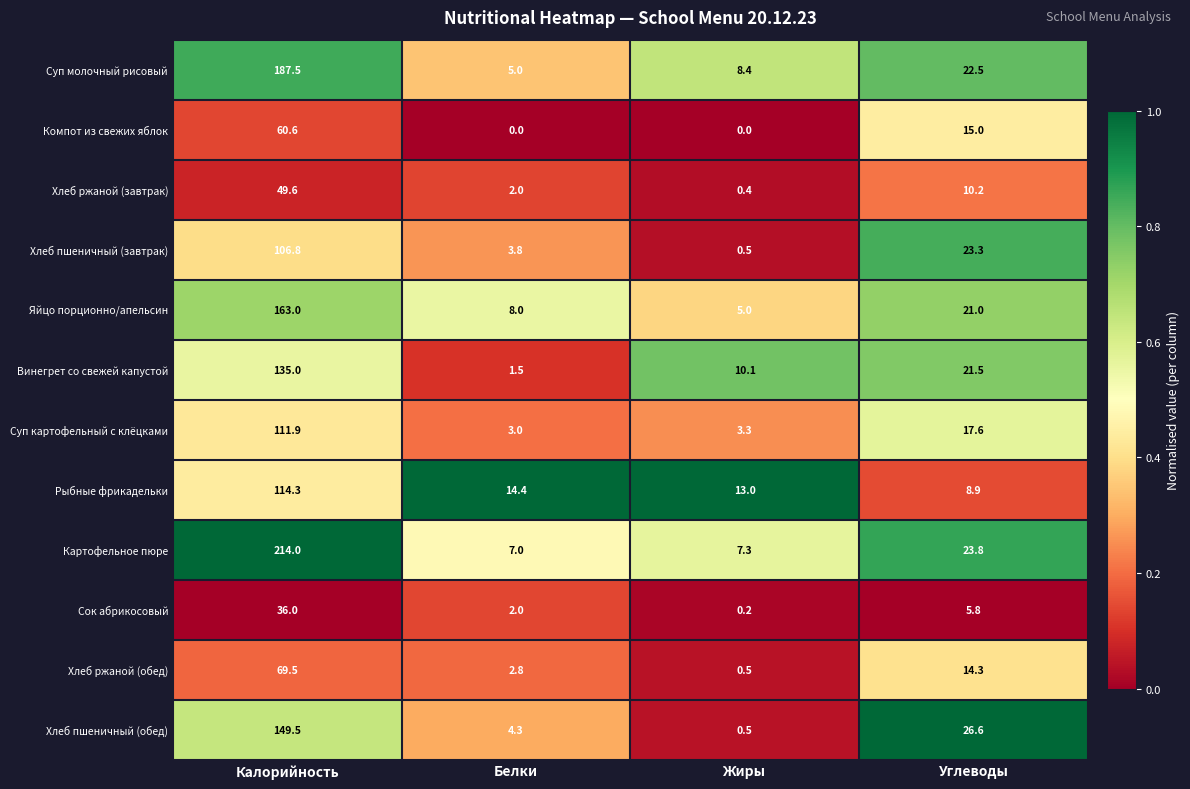

Rank the categories by Хлеб пшеничный (завтрак) value from highest to lowest.

Калорийность, Углеводы, Белки, Жиры